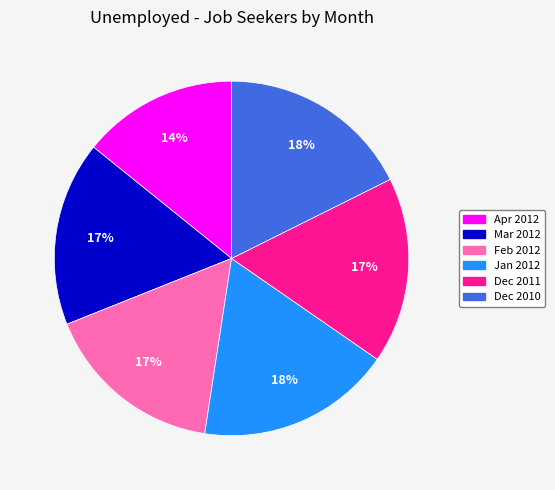

Which has a higher value, Jan 2012 or Feb 2012?

Jan 2012